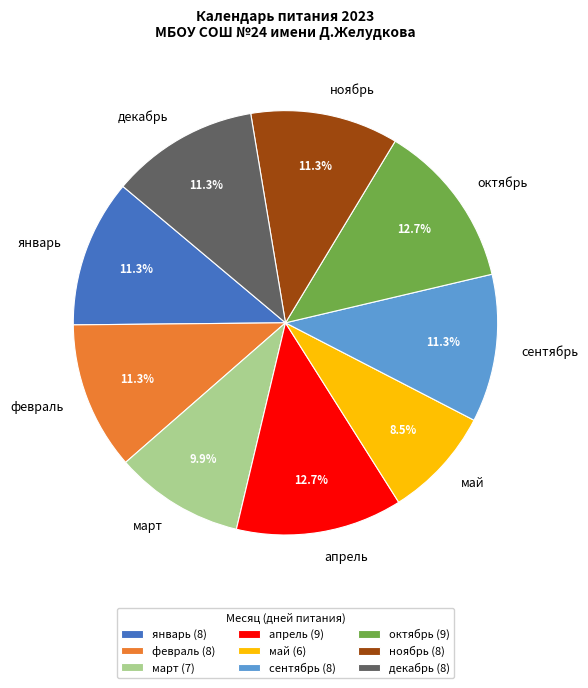

Between май and октябрь, which is larger?

октябрь